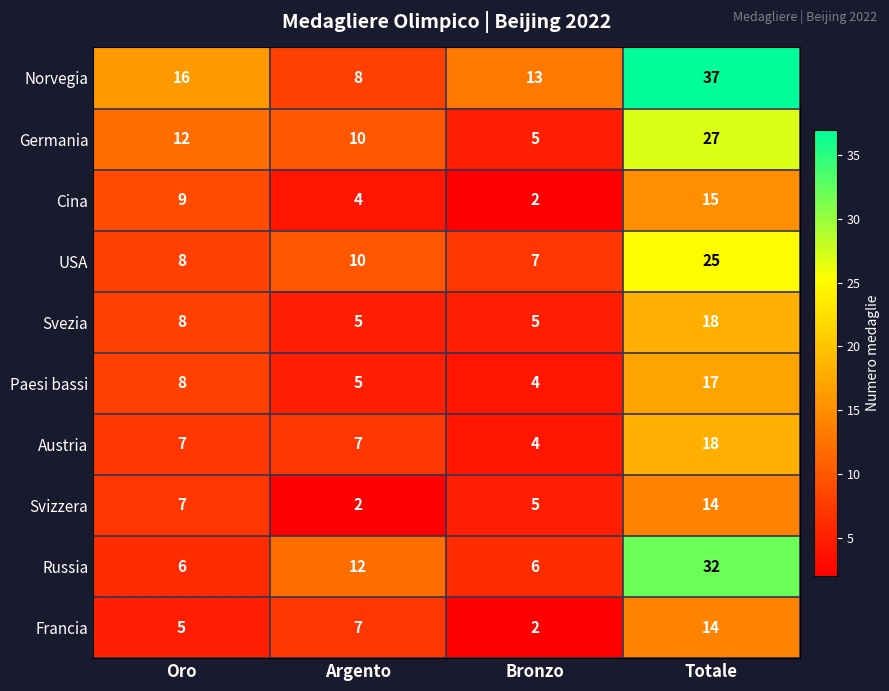

What is the maximum value shown in the chart?

37